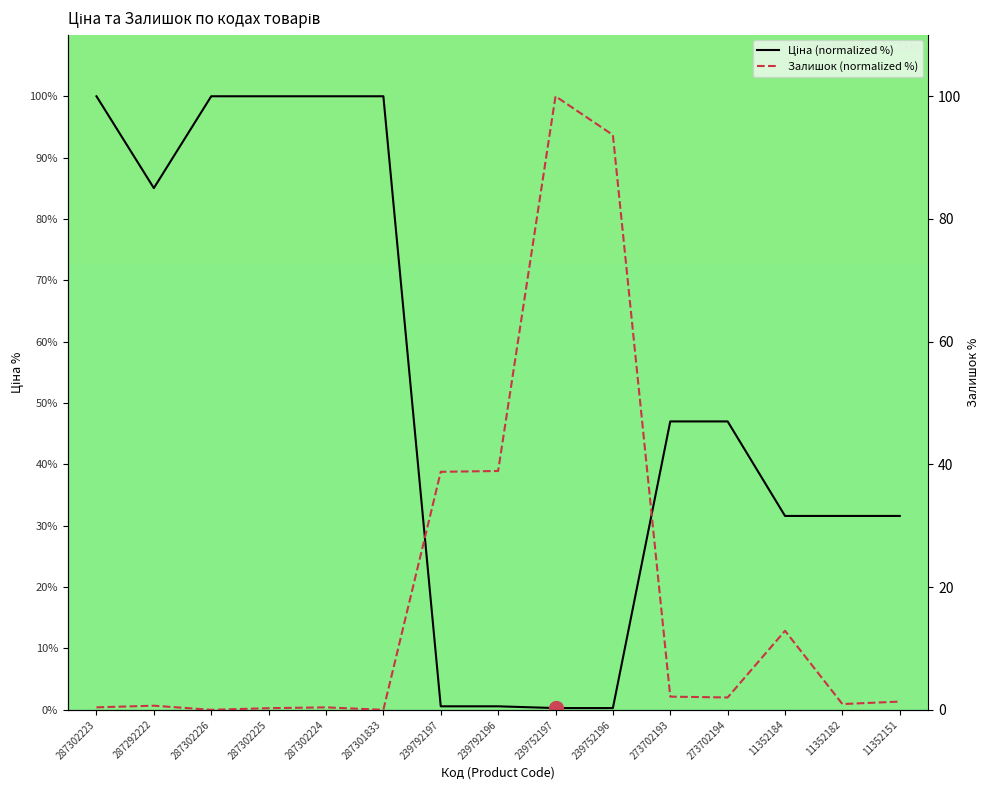

Reading left to right, transcribe all the data shown in this chart.

Ціна: 100.0	85.0	100.0	100.0	100.0	100.0	0.6	0.6	0.3	0.3	47.0	47.0	31.6	31.6	31.6
Залишок: 0.4	0.7	0.0	0.3	0.4	0.0	38.8	38.9	100.0	93.7	2.1	2.0	12.9	0.9	1.3